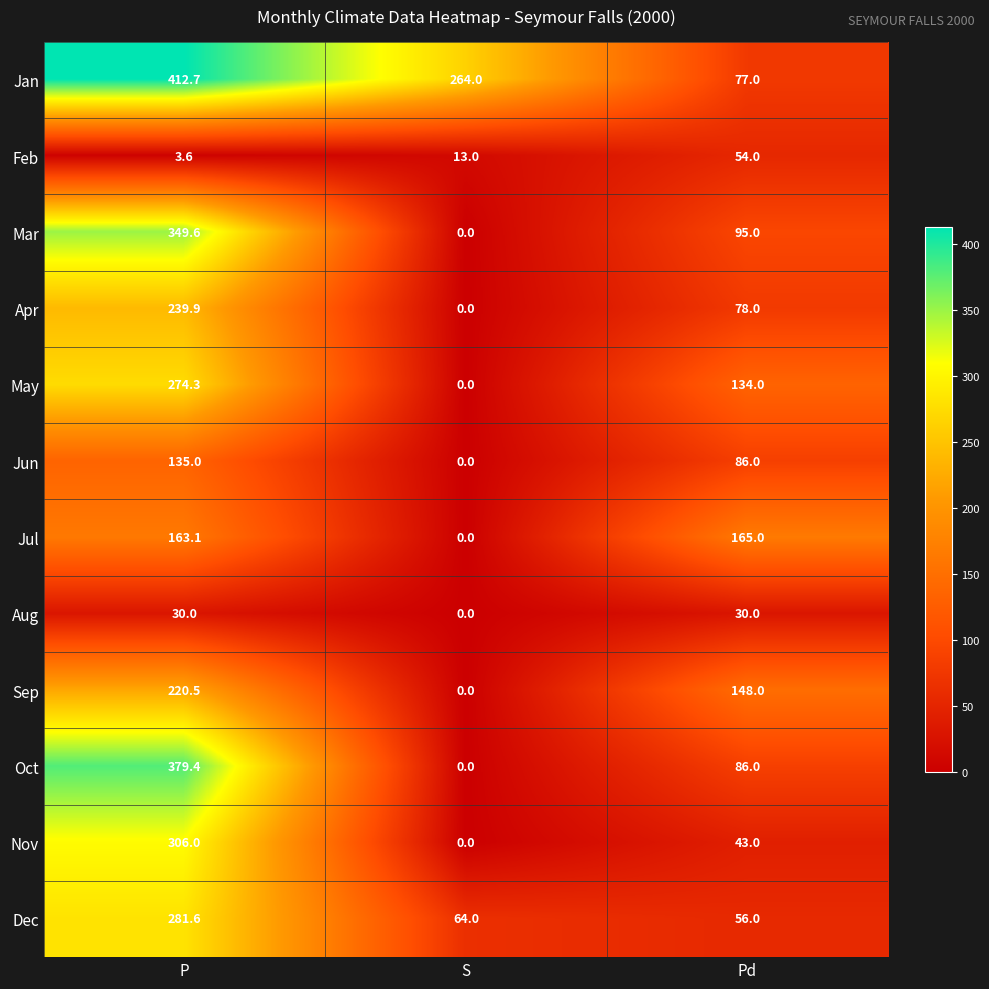

What is the difference between the highest and lowest values at P?

409.1